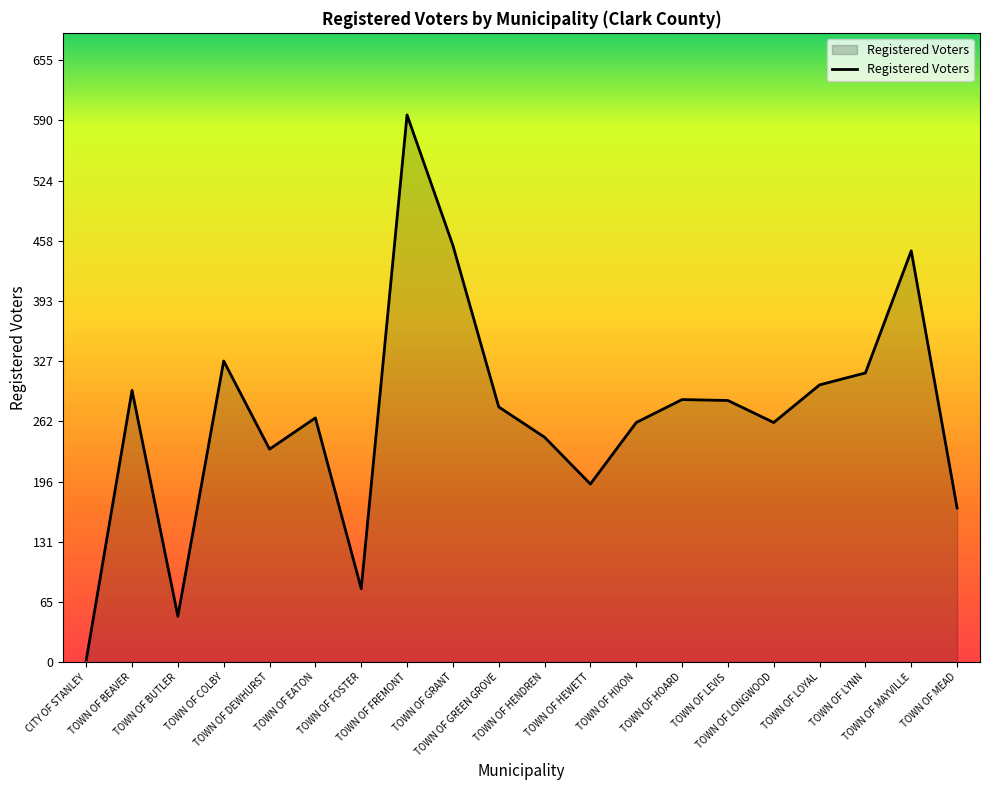

What is the sum of all values?

5347